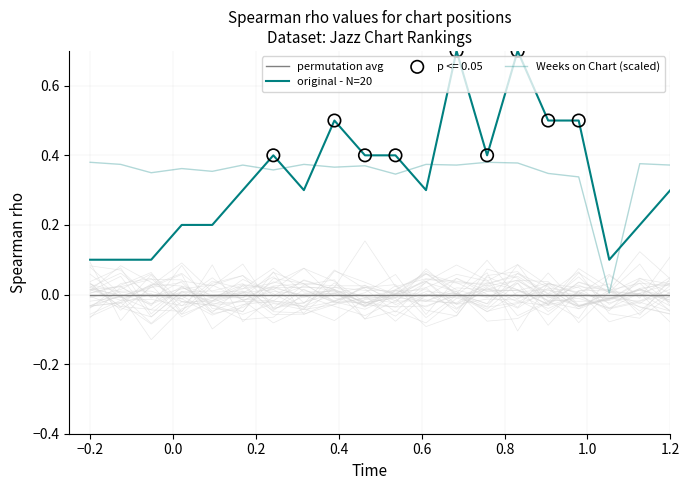

Which series has the largest Y range (max minus min)?

original - N=20